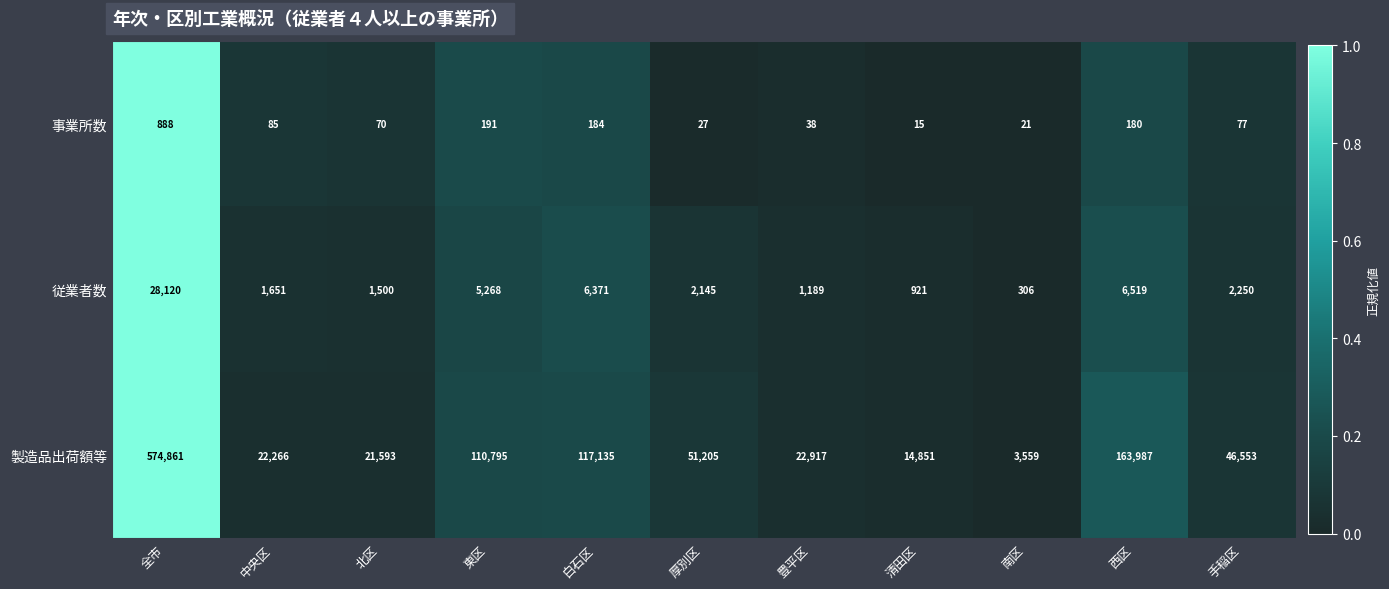

At 厚別区, list the series in order from largest to smallest.

製造品出荷額等, 従業者数, 事業所数